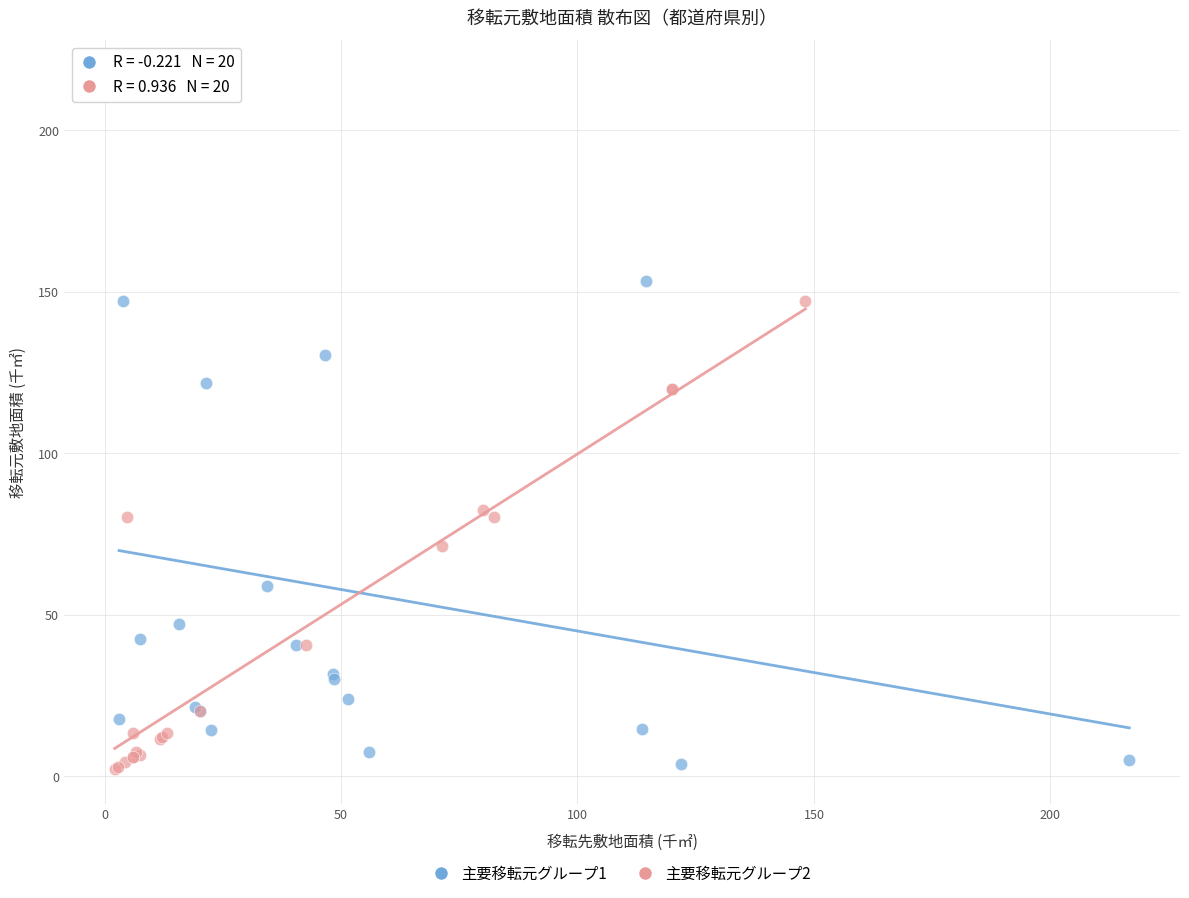

What are all the series names shown in the legend?

主要移転元グループ1, 主要移転元グループ2